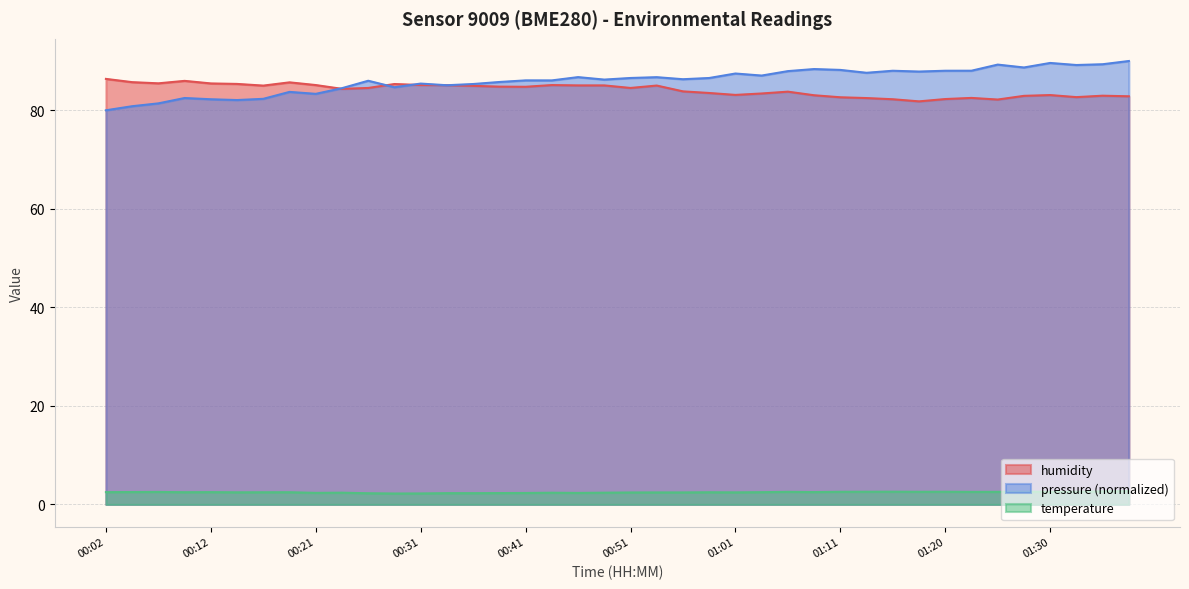

Which category has the lowest value across all series?

00:29